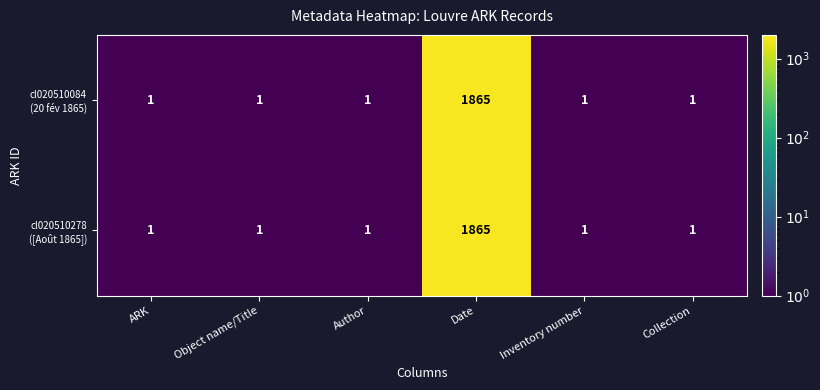

At which category is the sum across all series the highest?

Date